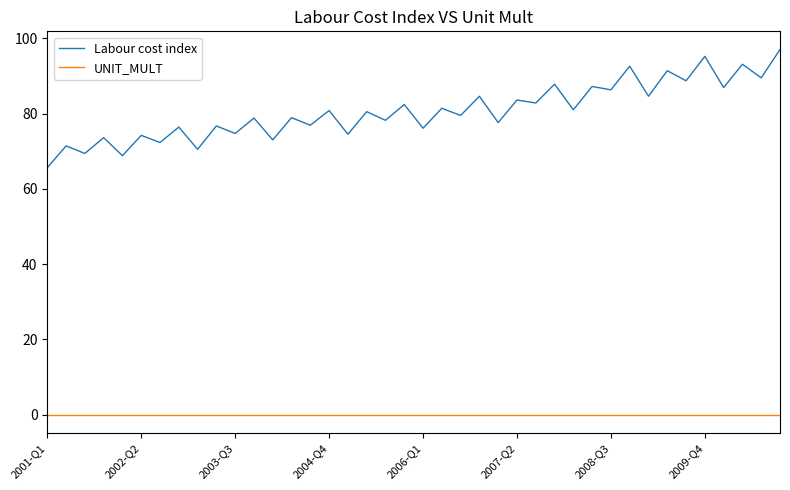

Which series has the largest total across all categories?

Labour cost index